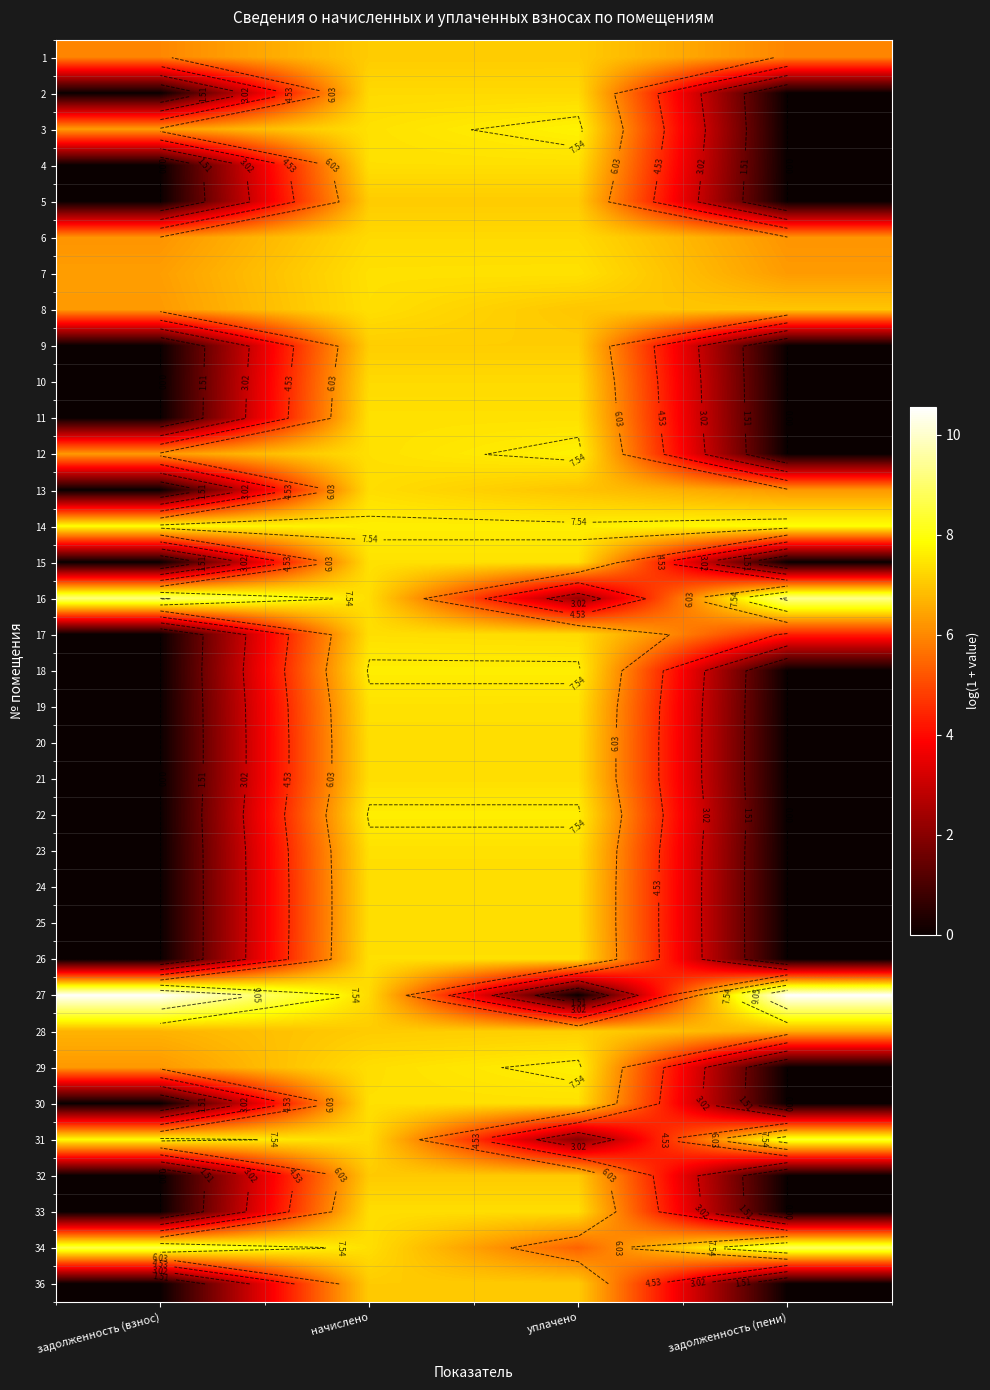

Between начислено and задолженность (пени), which is larger?

начислено